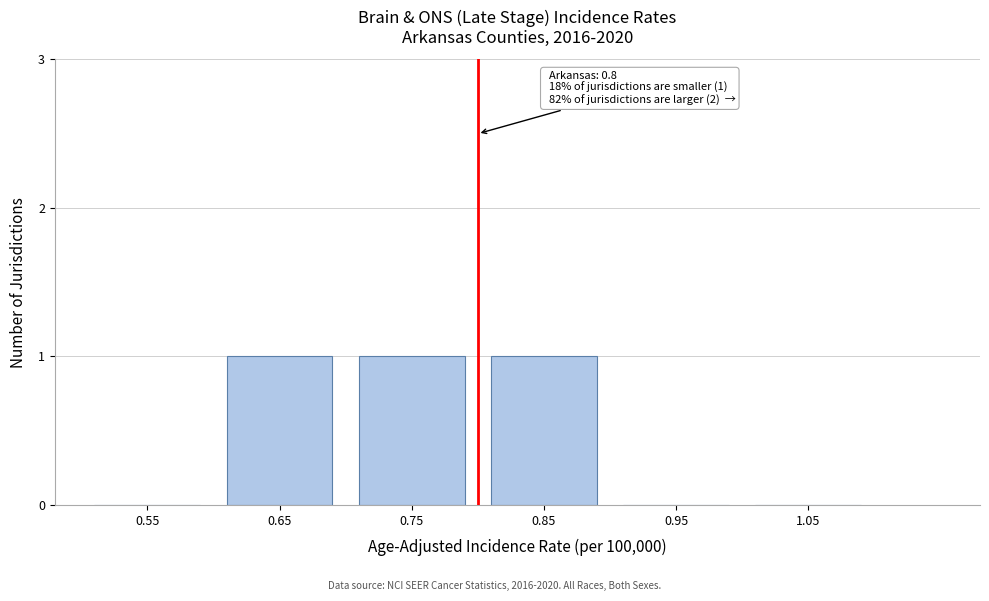

Reading left to right, transcribe all the data shown in this chart.

0.55=0	0.65=1	0.75=1	0.85=1	0.95=0	1.05=0